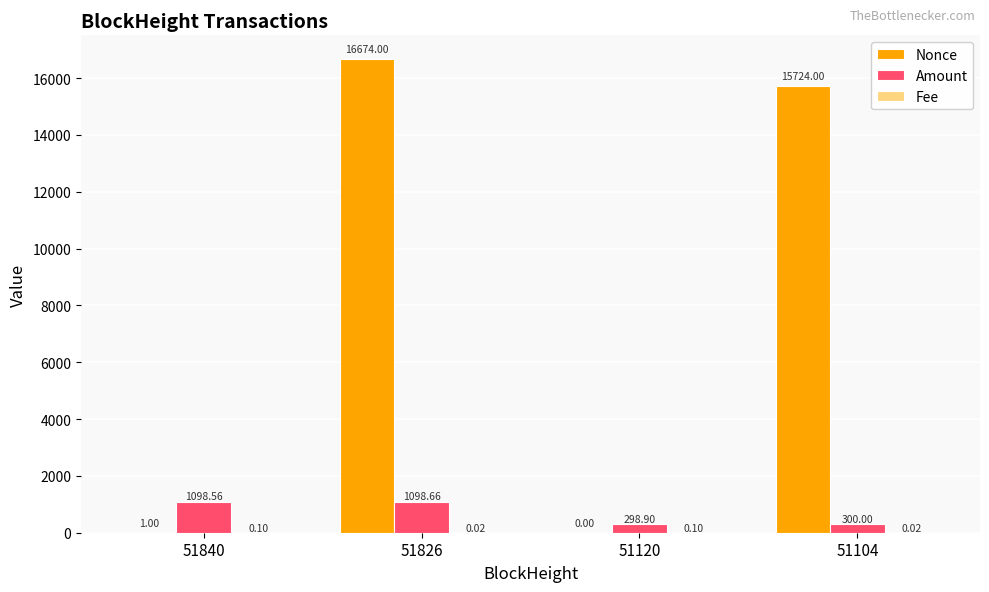

What is the total value across all series at 51826?

17772.7